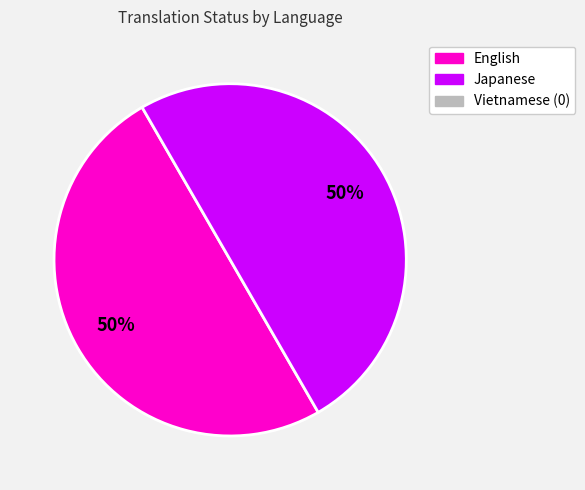

To the nearest percent, what is the average slice percentage?

50%